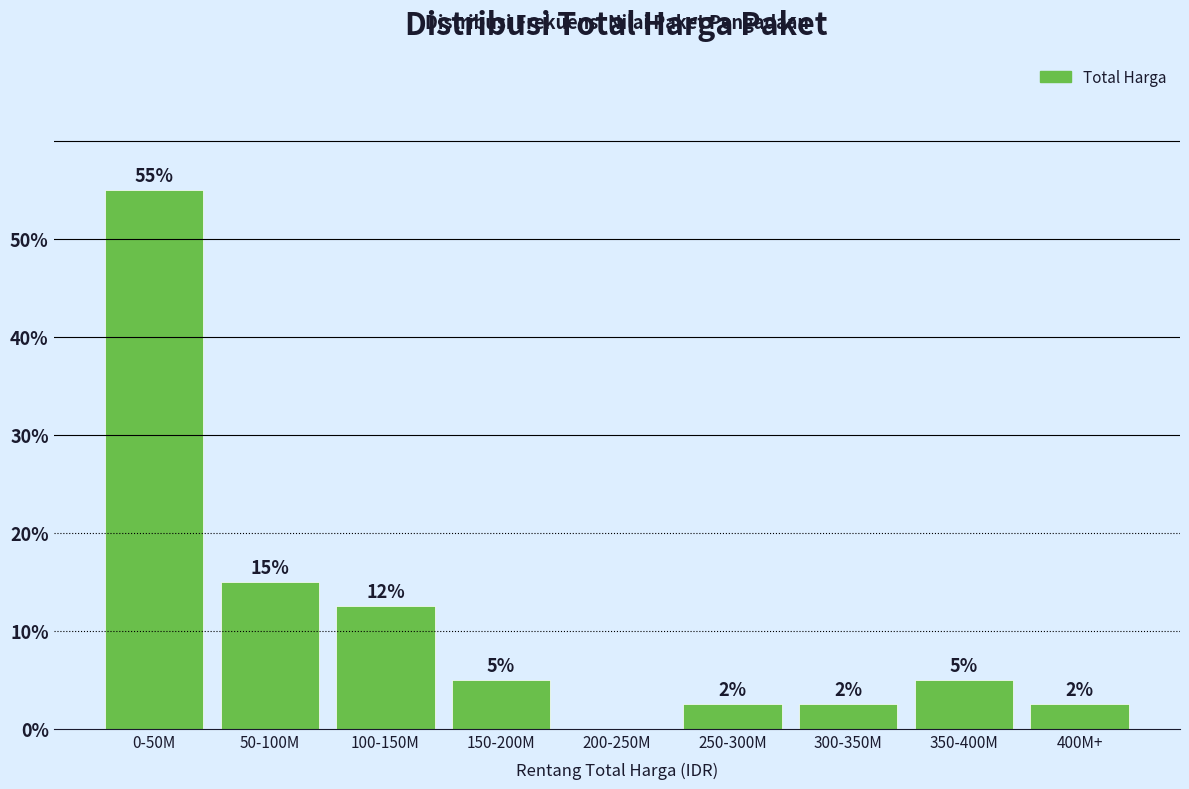

The chart shows a value of 26.4 at 50-100M. True or false?

False